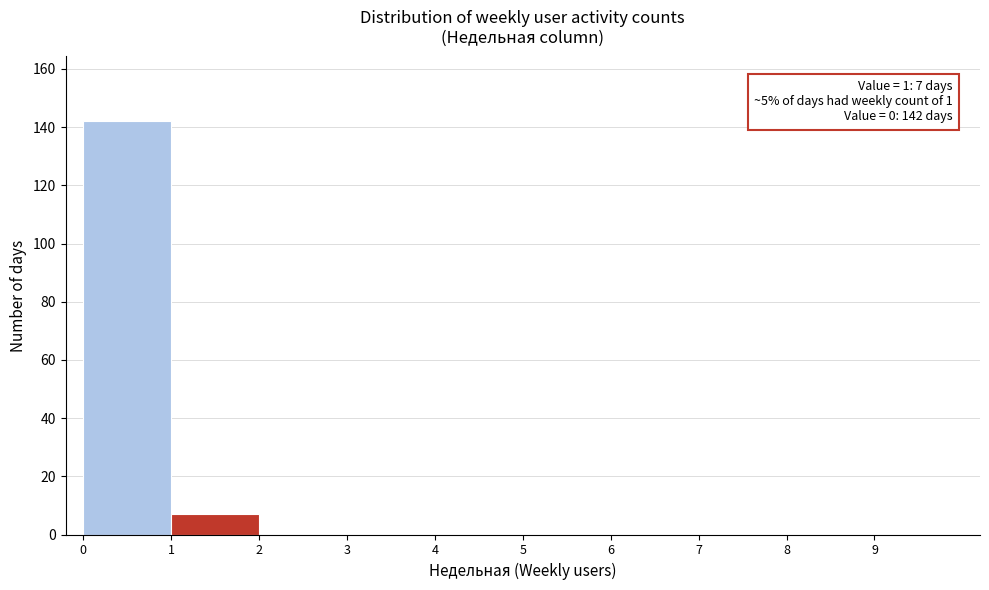

Over which range of the x-axis is the bar tallest?

0 to 1